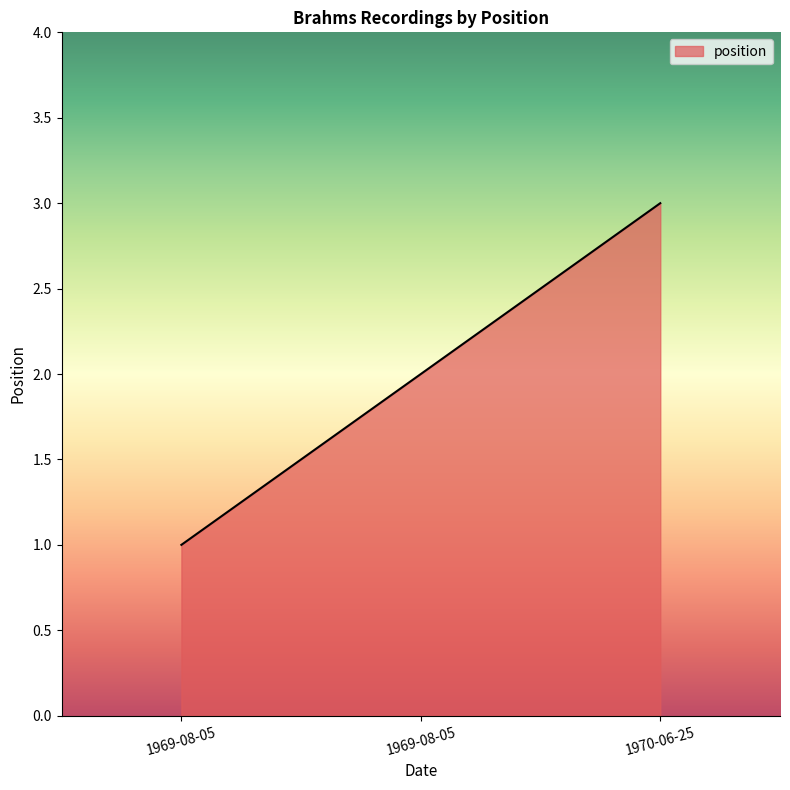

What is the difference between the values at 1969-08-05 and 1970-06-25?

2